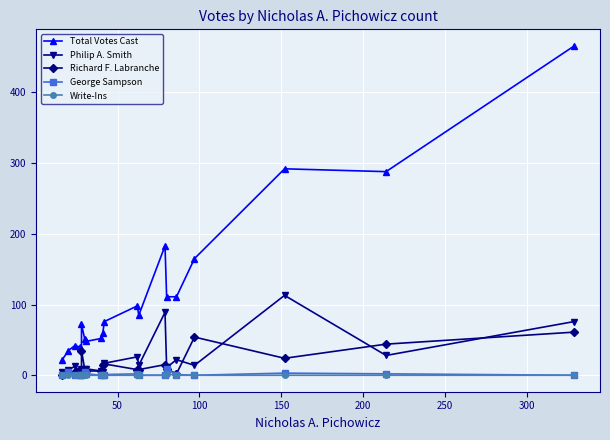

What is the value of the Total Votes Cast point at the 1st from the left?

21